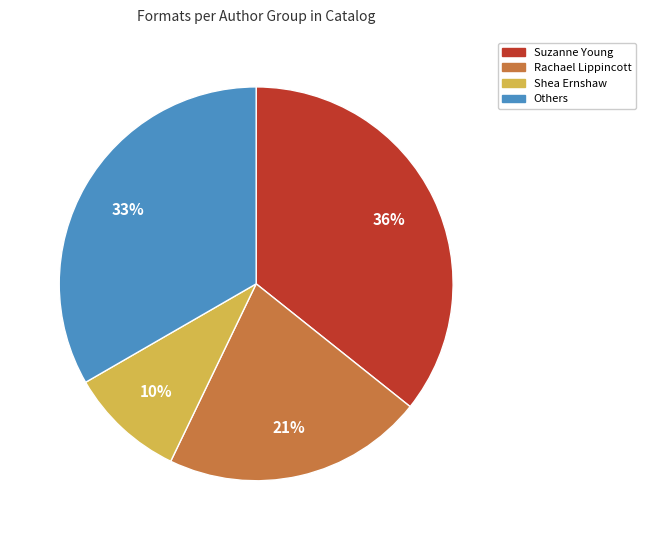

Is there any slice that represents more than half of the pie?

No